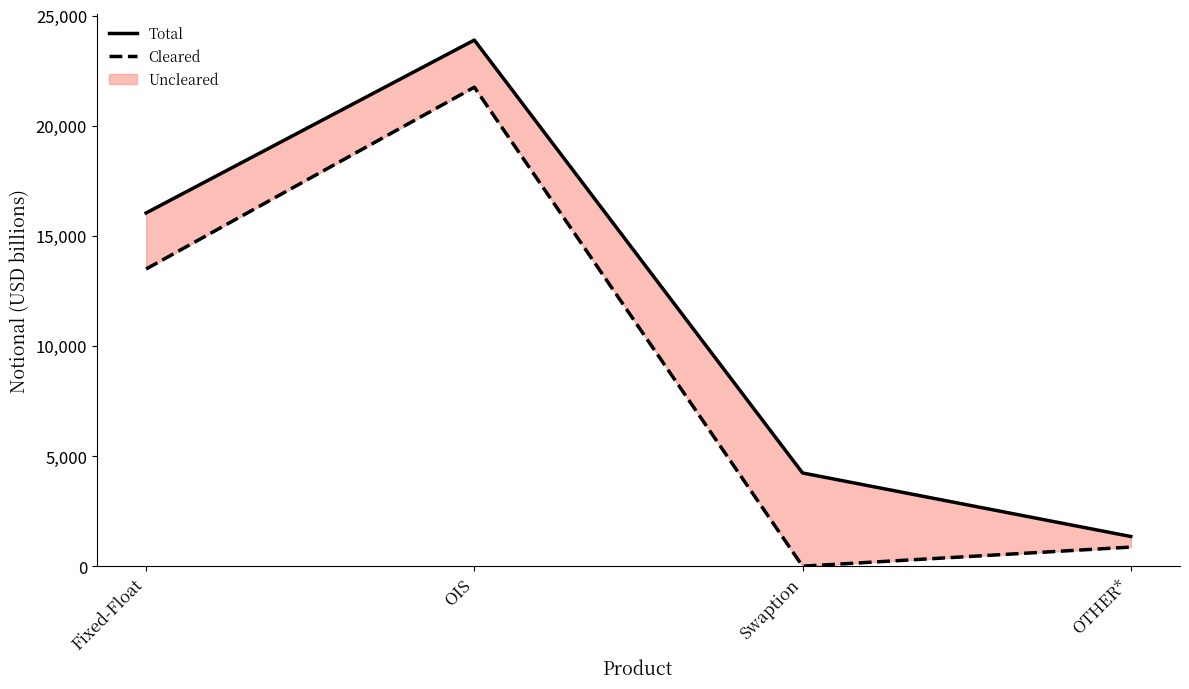

Is this an area chart (filled region under the line)?

No